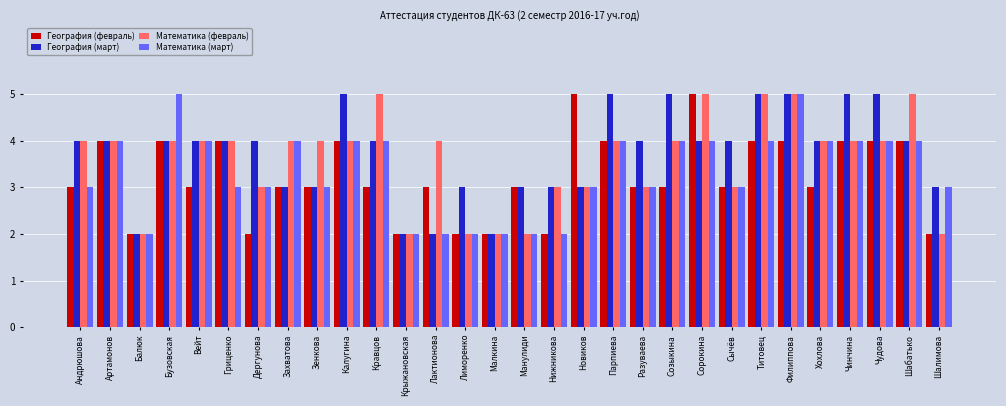

What is the sum of all Математика (март) values?

100